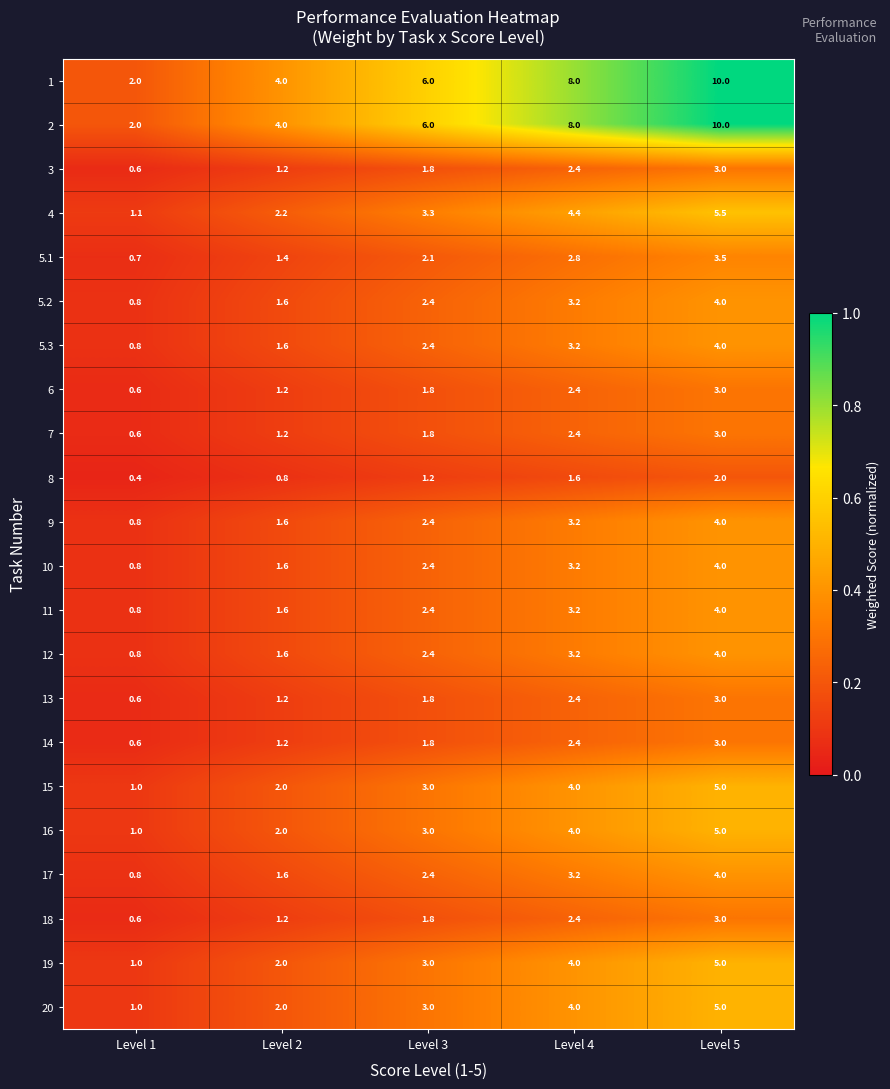

How many series are shown in this chart?

22